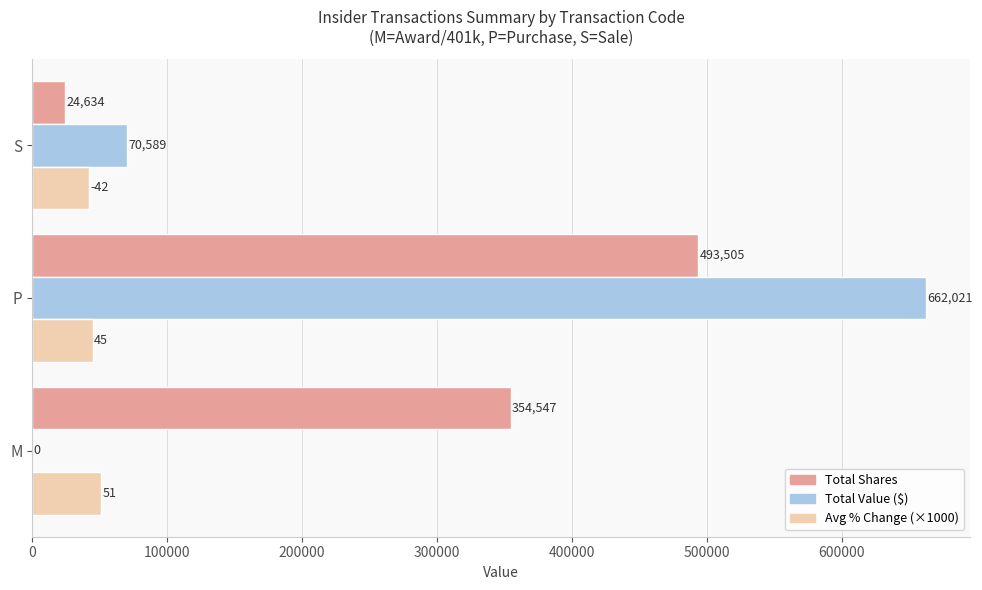

What is the total value across all series at P?

1200526